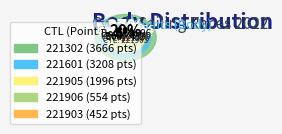

To the nearest percent, what percentage of the pie is 221906?

6%